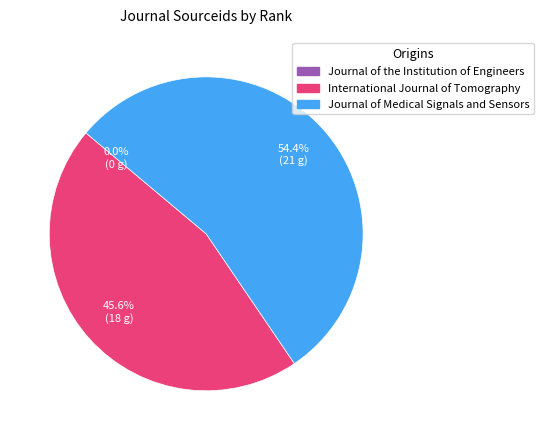

Which category has the biggest portion of the pie?

Journal of Medical Signals and Sensors